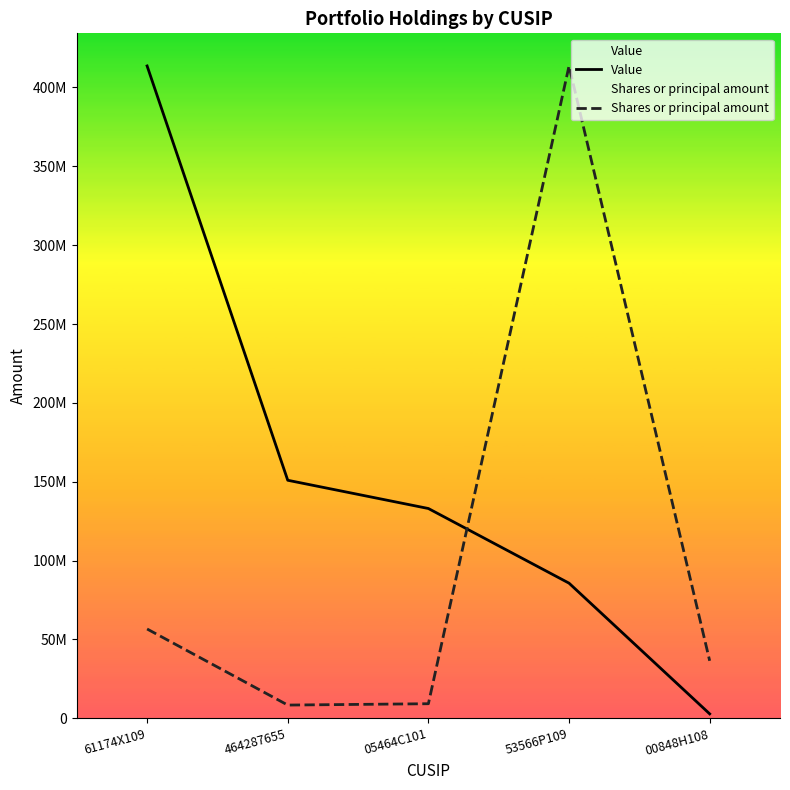

Reading right to left, what are all the values shown in this chart?

Value: 00848H108=2817000.0	53566P109=85694000.0	05464C101=133026000.0	464287655=150938000.0	61174X109=413636000.0
Shares or principal amount: 00848H108=36456927.0	53566P109=413636000.0	05464C101=9245272.8	464287655=8393049.8	61174X109=56640776.5